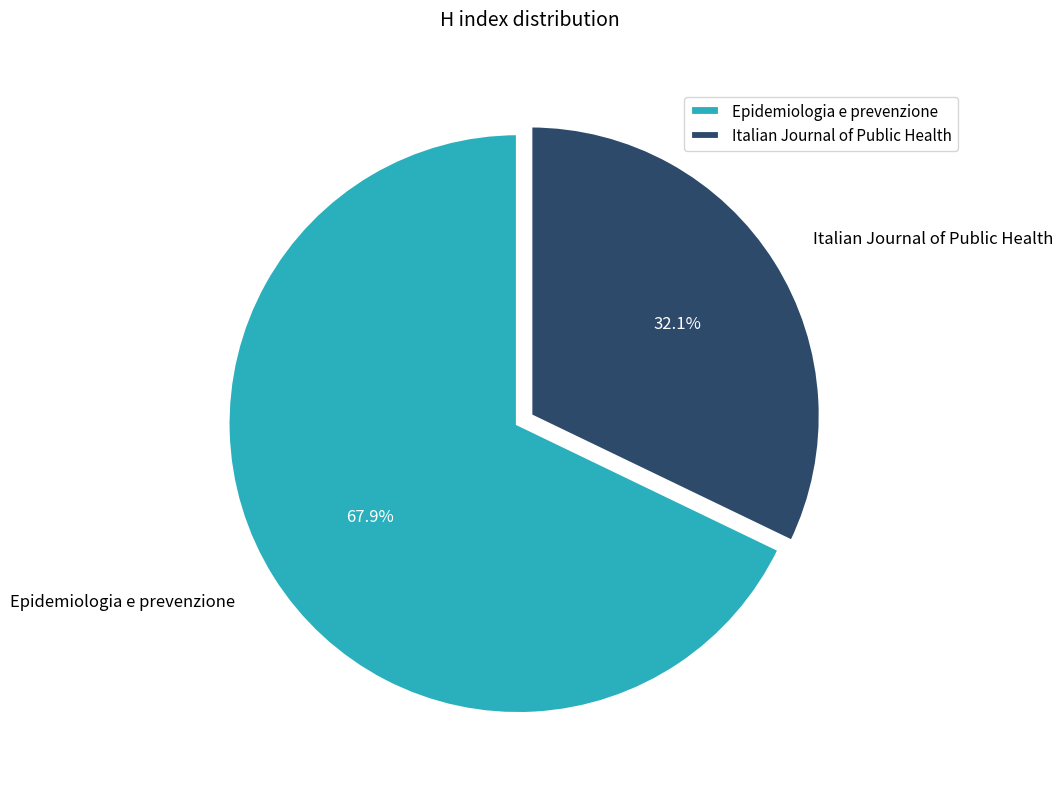

Approximately how many times larger is the value at Italian Journal of Public Health compared to Epidemiologia e prevenzione?

0.5